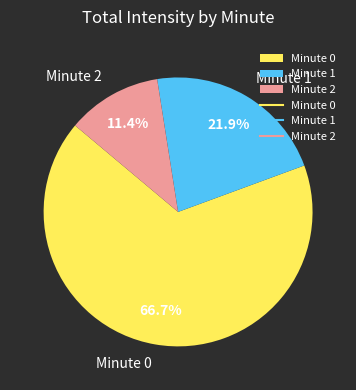

Rank the categories by value from highest to lowest.

Minute 0, Minute 1, Minute 2